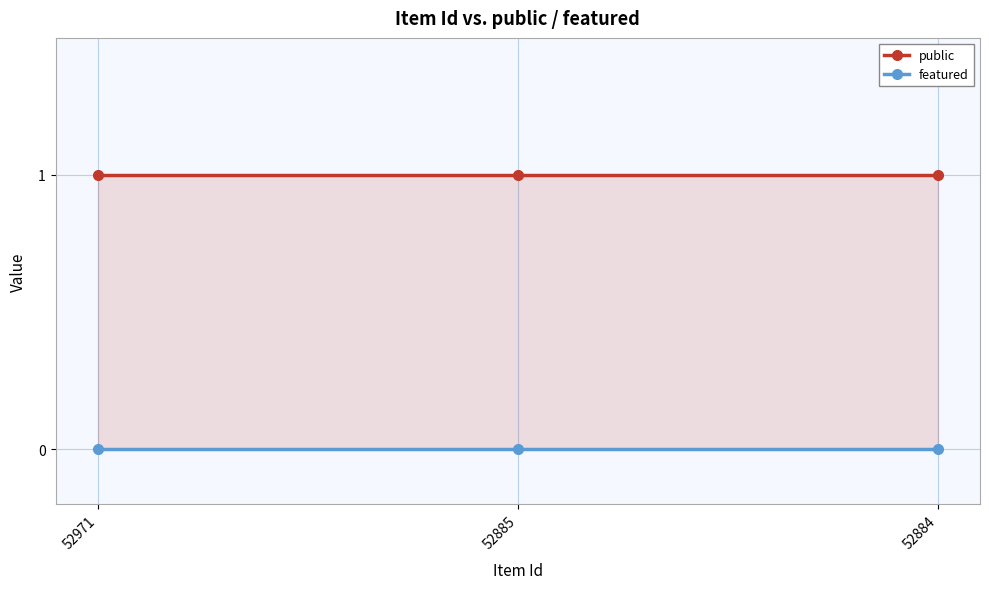

At how many categories does at least one series exceed 0?

3